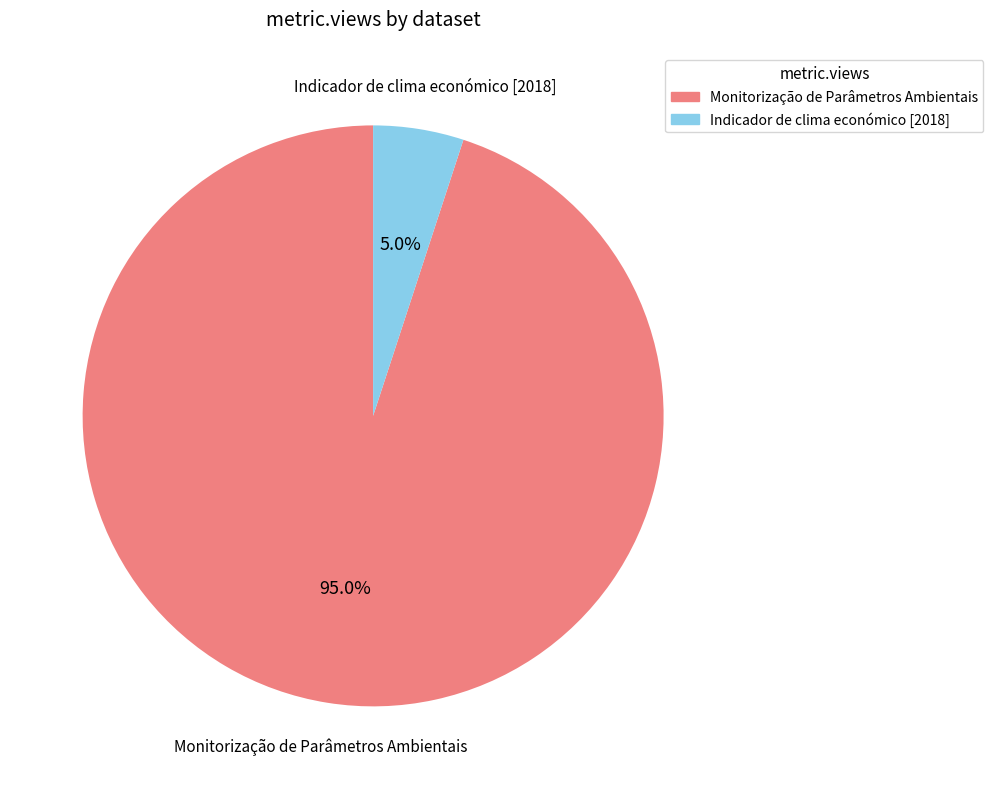

Is the sum of Indicador de clima económico [2018] and Monitorização de Parâmetros Ambientais greater than half?

Yes